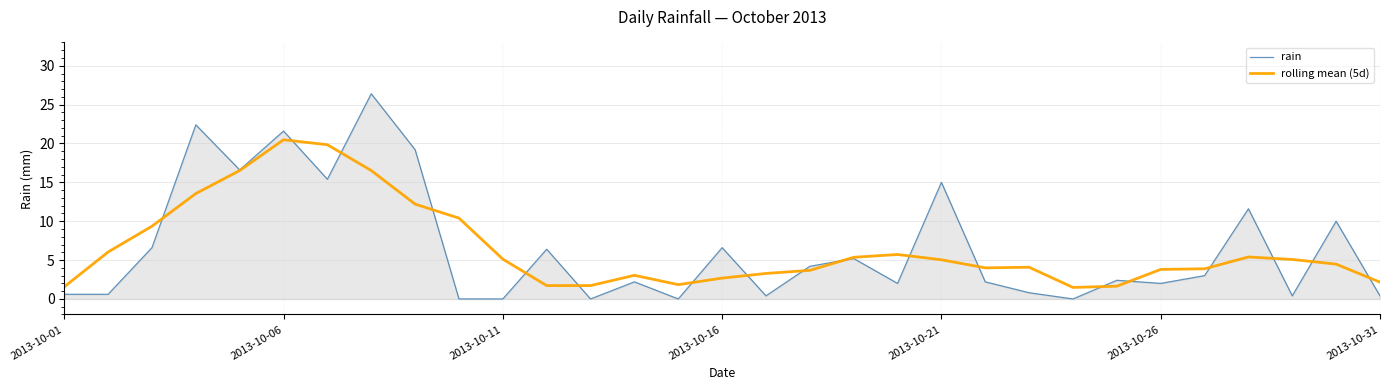

List the series in order of their peak value, lowest first.

rolling mean (5d), rain